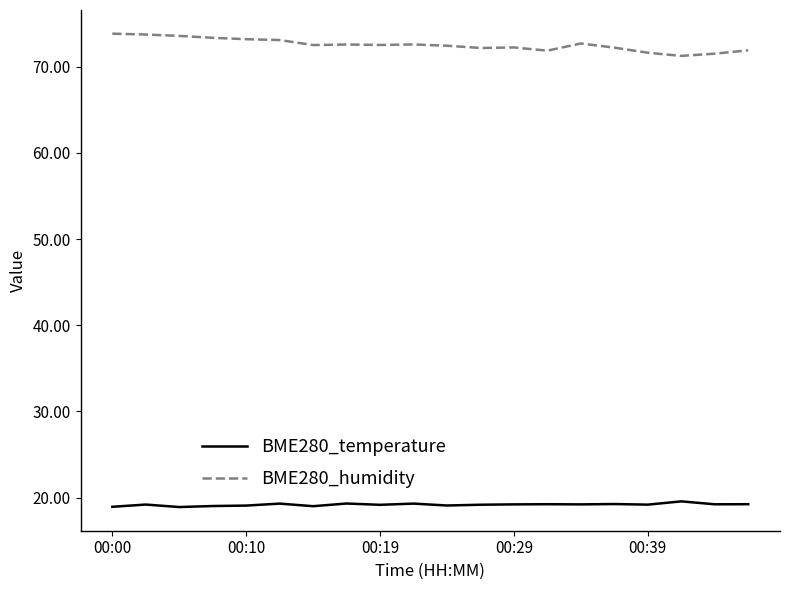

True or false: BME280_humidity and BME280_temperature cross at least once.

False